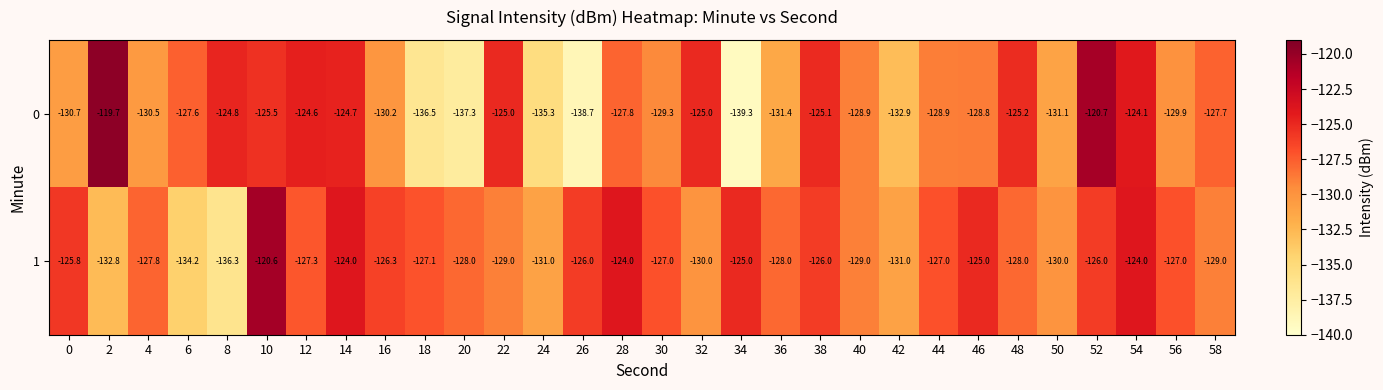

Rank the series at 34 from lowest to highest value.

0, 1